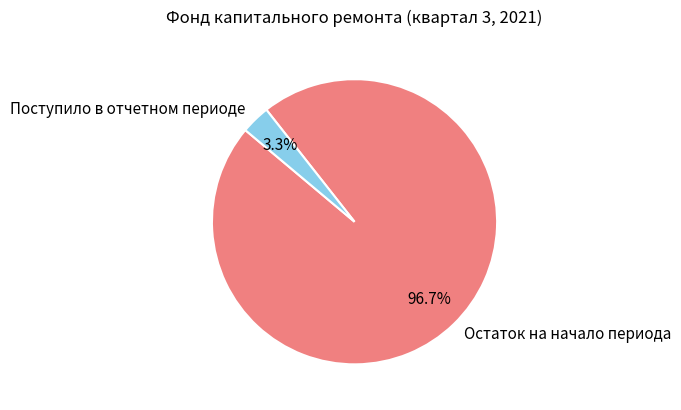

Is there any slice that represents more than half of the pie?

Yes